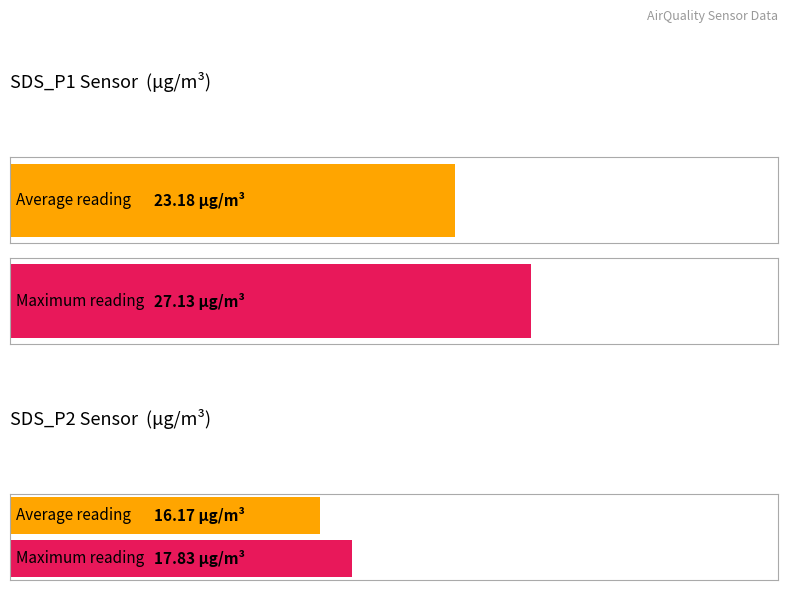

Are the bars horizontal?

Yes